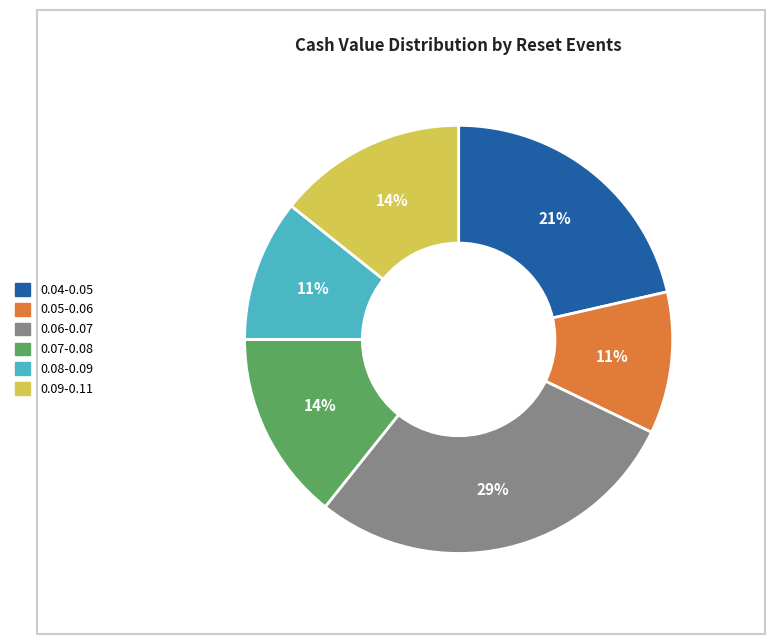

To the nearest percent, what portion does 0.05-0.06 represent?

11%